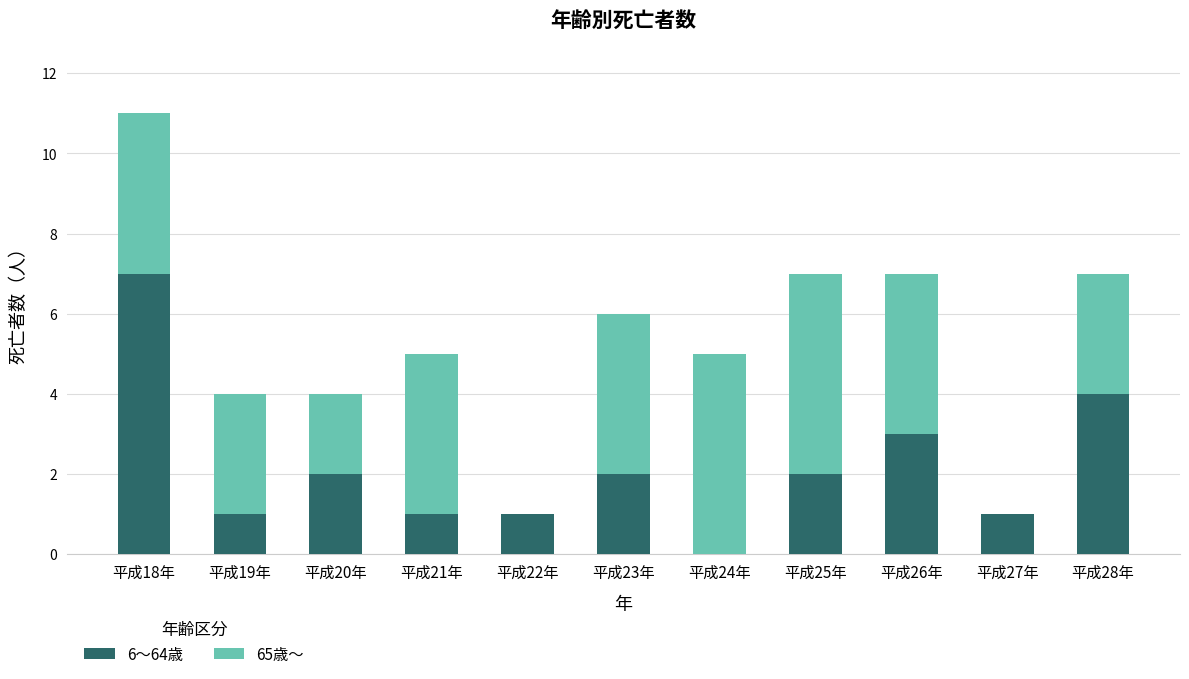

What is the sum of the 6～64歳 values at 平成24年 and 平成18年?

7